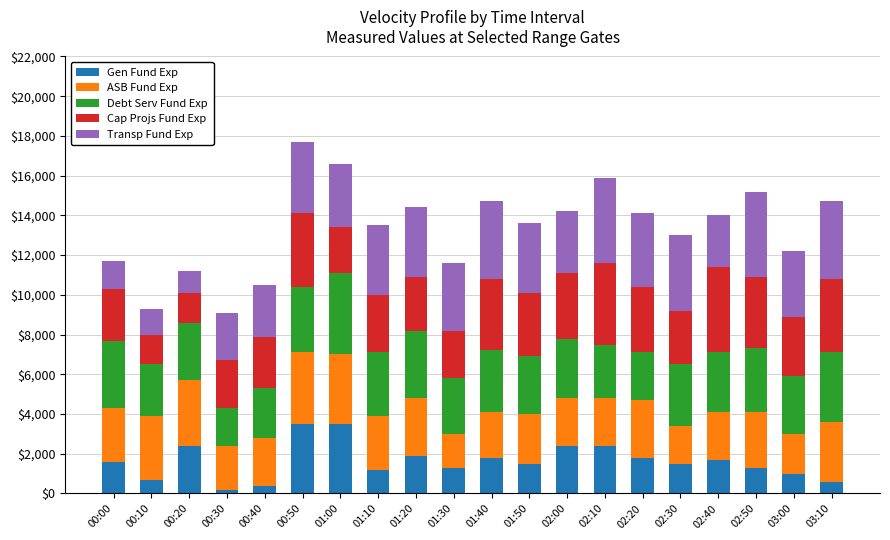

What is the difference between the second highest and second lowest values in the Gen Fund Exp series?

3100